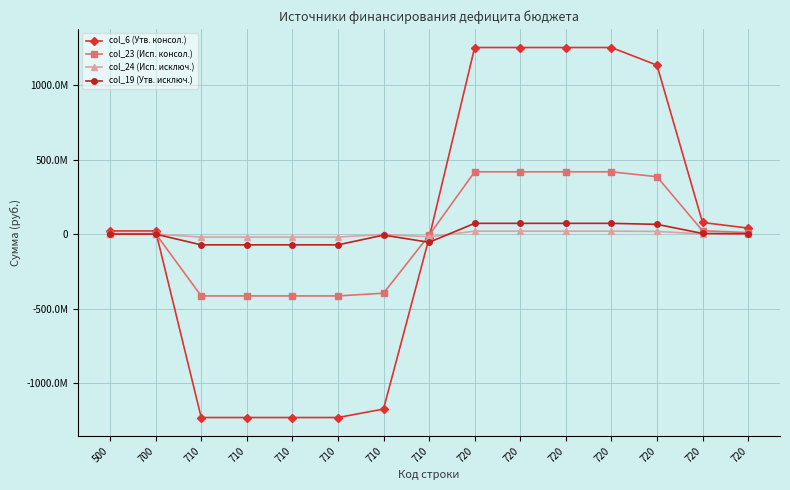

What are all the series names shown in the legend?

col_6 (Утв. консол.), col_23 (Исп. консол.), col_24 (Исп. исключ.), col_19 (Утв. исключ.)